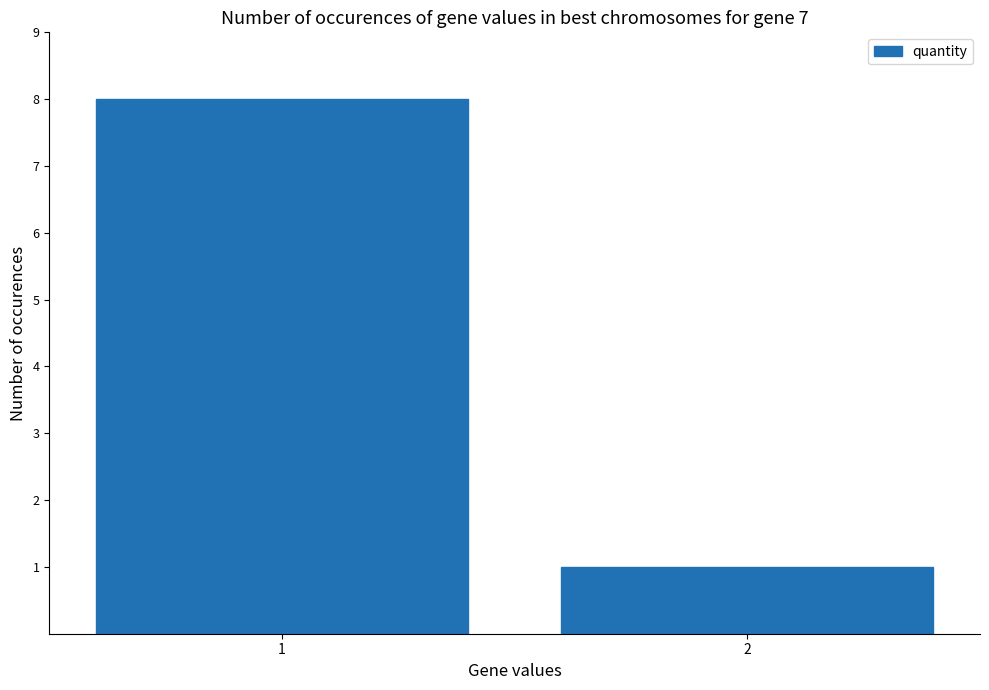

Where is the data nearest to the value 4?

2